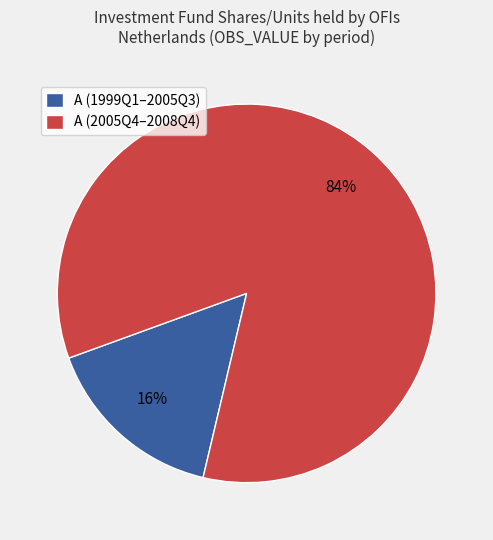

Rank the categories by value from lowest to highest.

A (1999Q1–2005Q3), A (2005Q4–2008Q4)